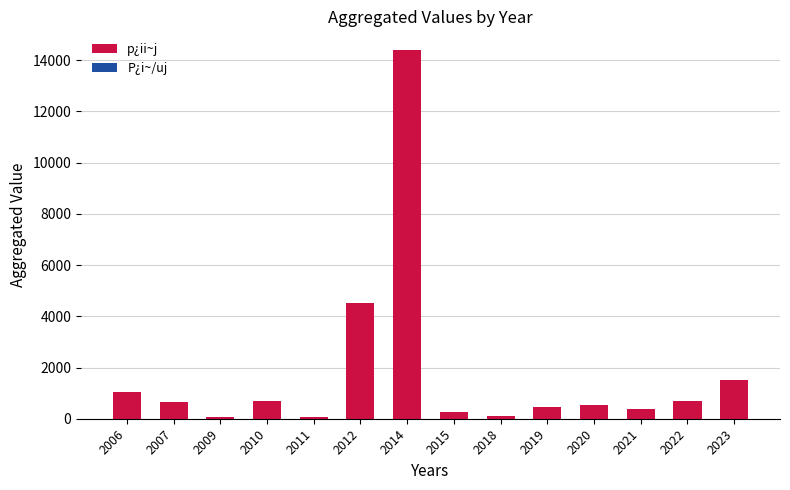

What is the highest value of the p¿ii~j series?

14400.0